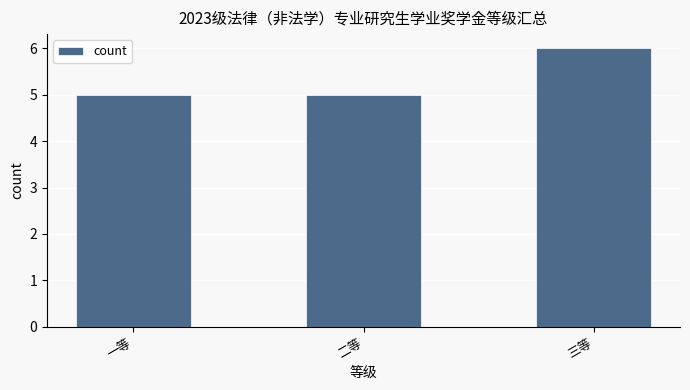

Which category has the highest value across all series?

三等